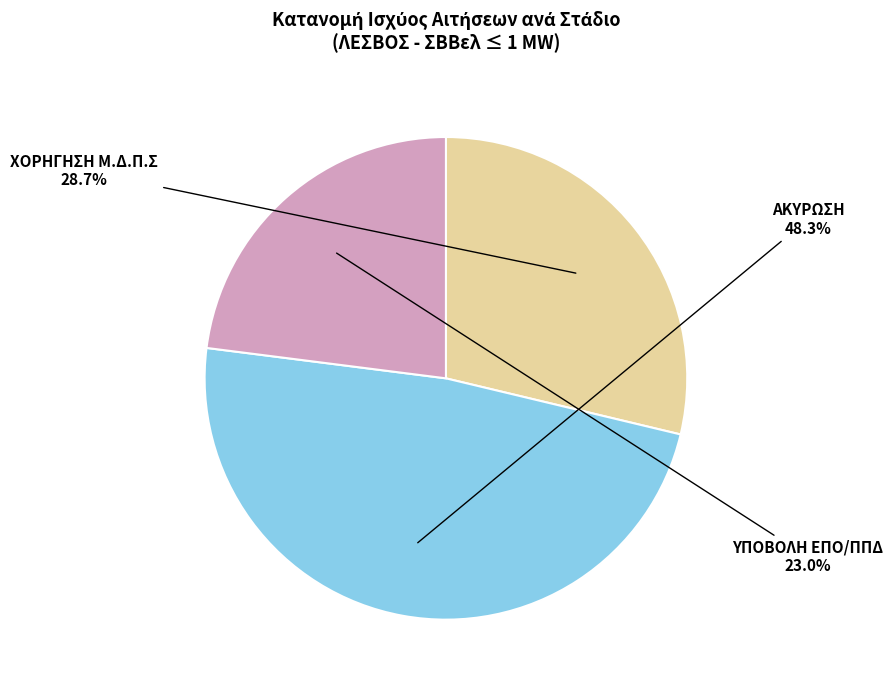

Does any single category account for the majority?

No